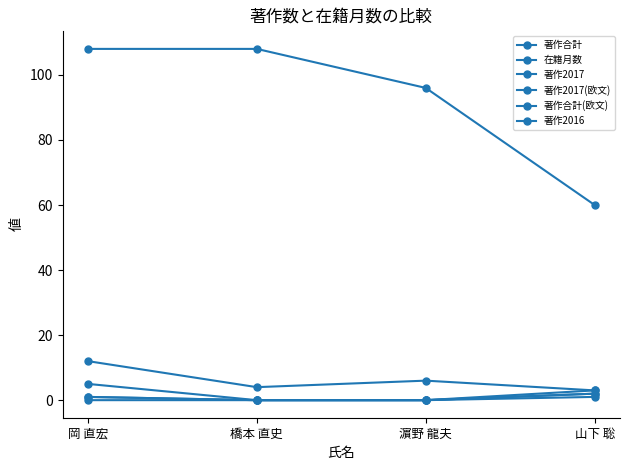

List the series in order of their peak value, lowest first.

著作2016, 著作2017, 著作2017(欧文), 著作合計(欧文), 著作合計, 在籍月数